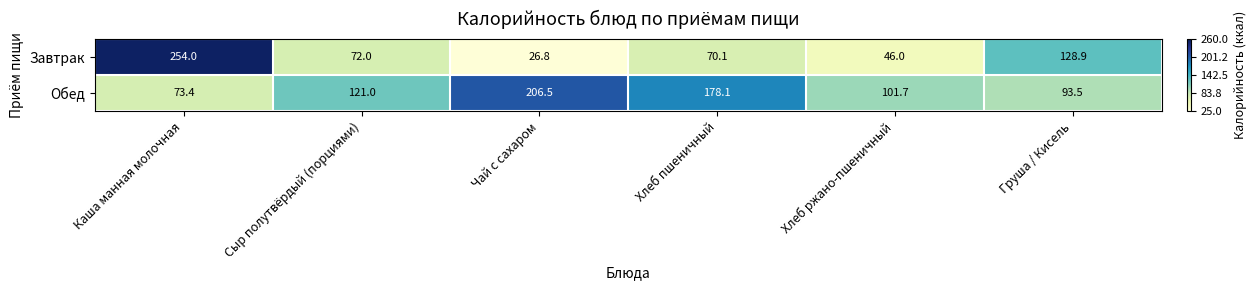

The value of Завтрак at Чай с сахаром is 17.4. True or false?

False